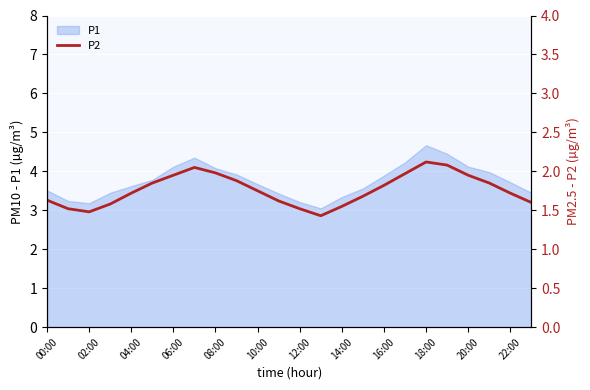

The value of P1 at 10:00 is 3.7. True or false?

True